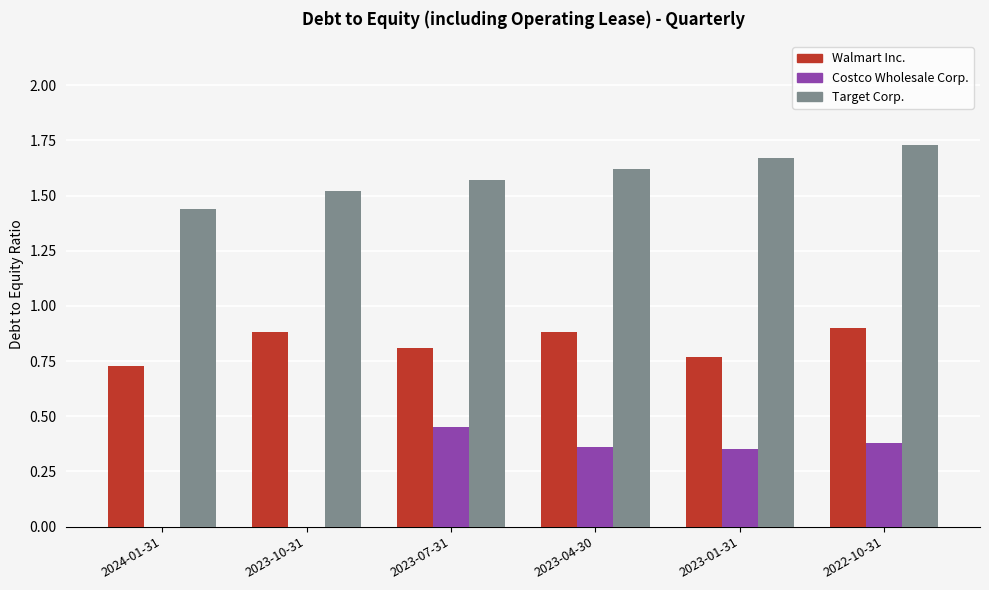

What is the sum of all Walmart Inc. values?

5.0